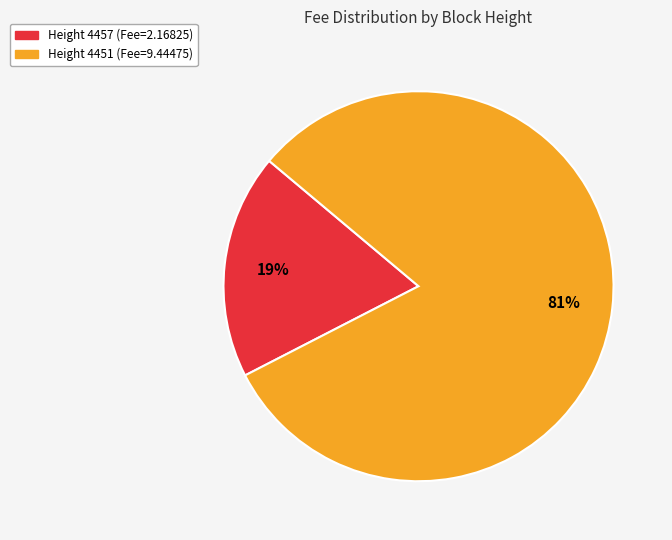

To the nearest percent, what percentage of the pie is Height 4457 (Fee=2.16825)?

19%